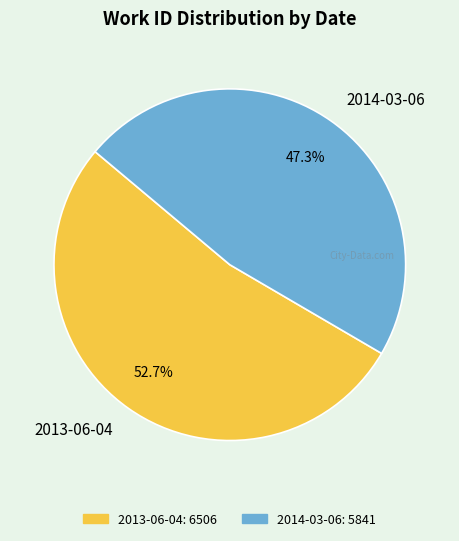

What is the total percentage of 2014-03-06 and 2013-06-04?

100.0%